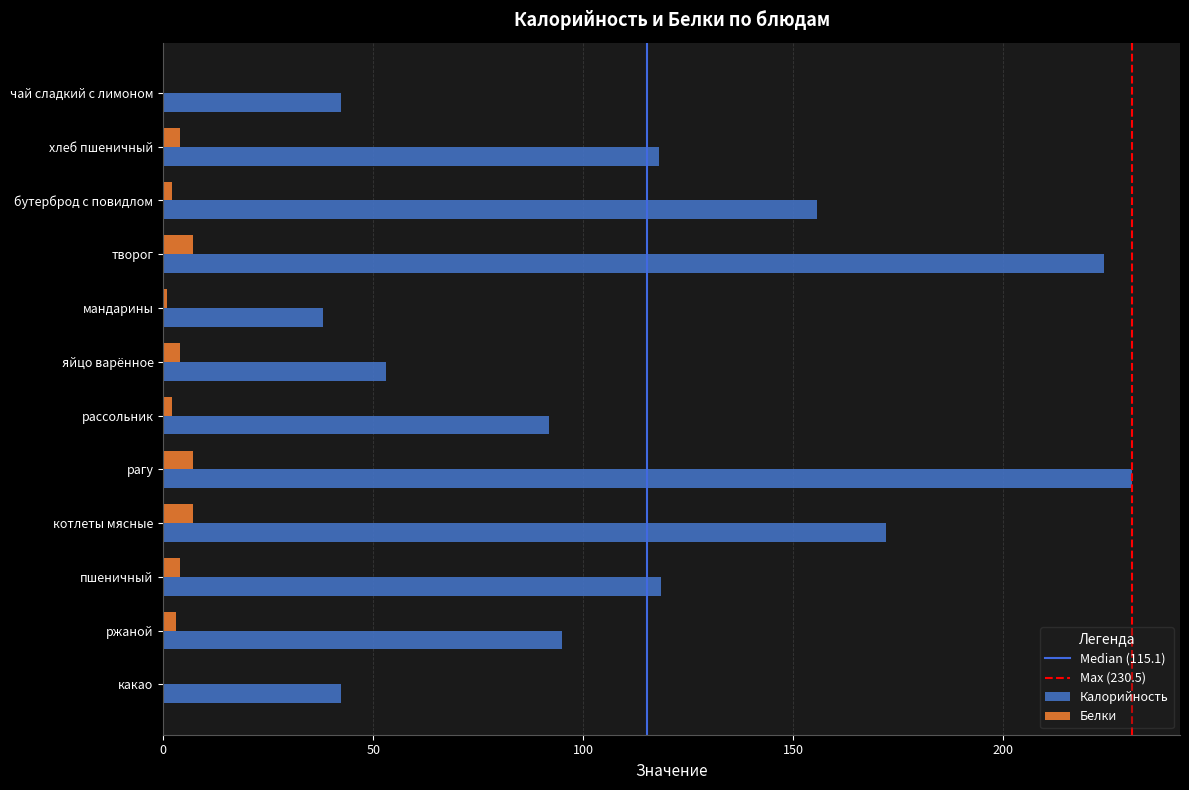

Is the value of Белки at котлеты мясные greater than the value of Калорийность at хлеб пшеничный?

No